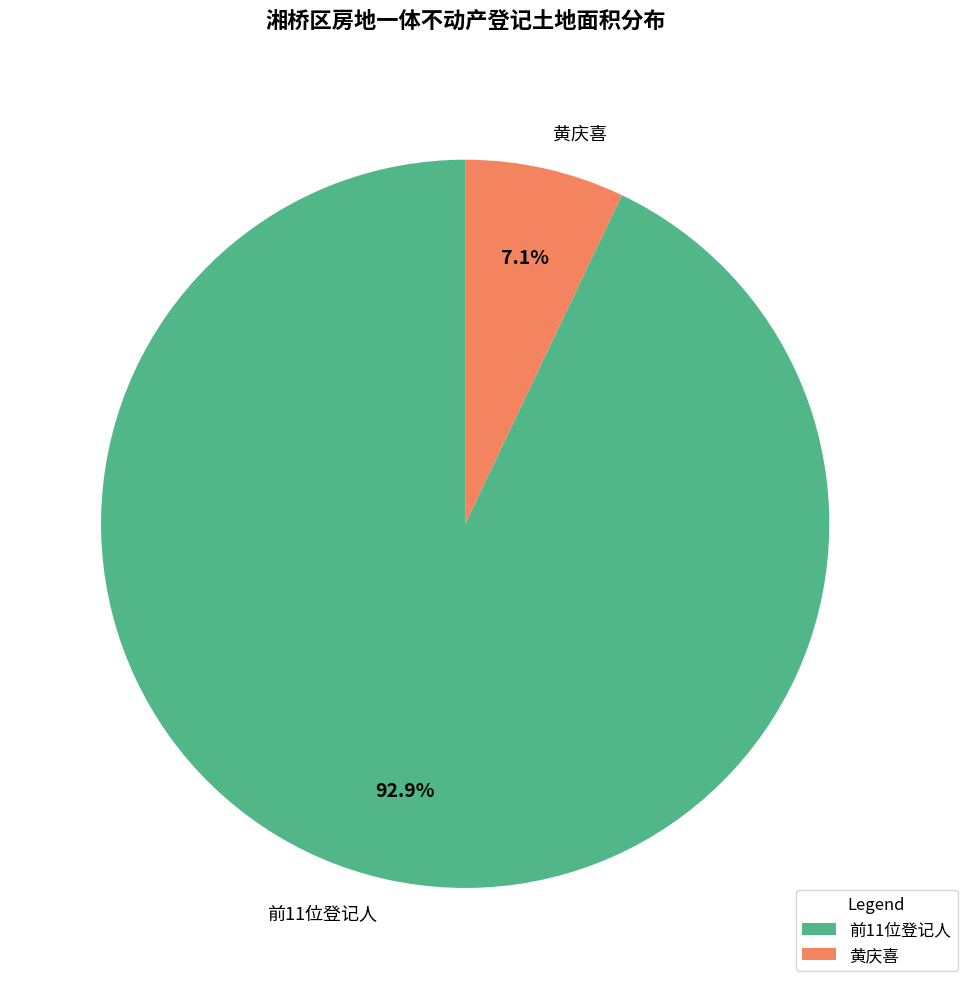

To the nearest percent, what is the average slice percentage?

50%